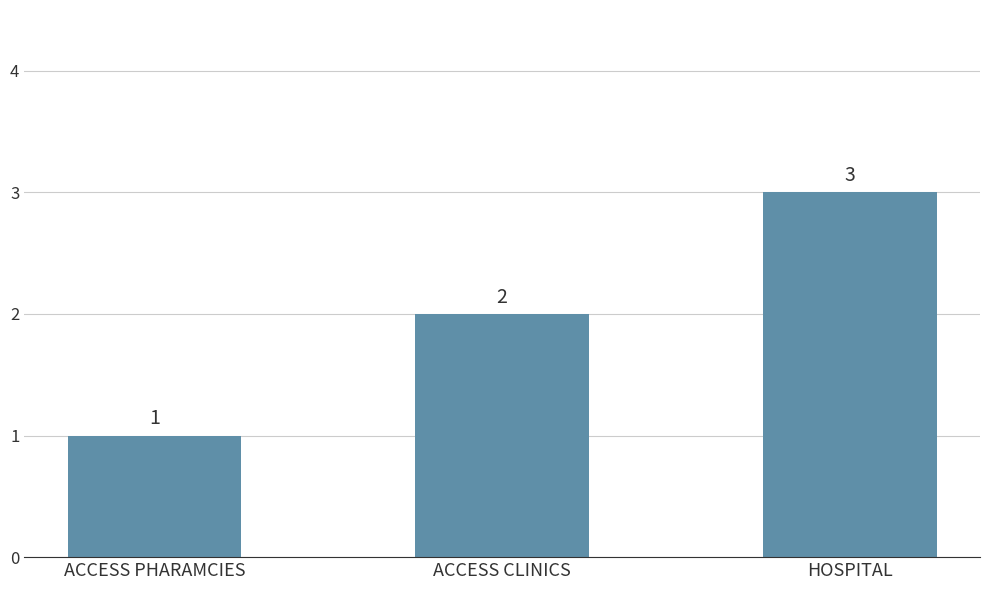

What is the average value?

2